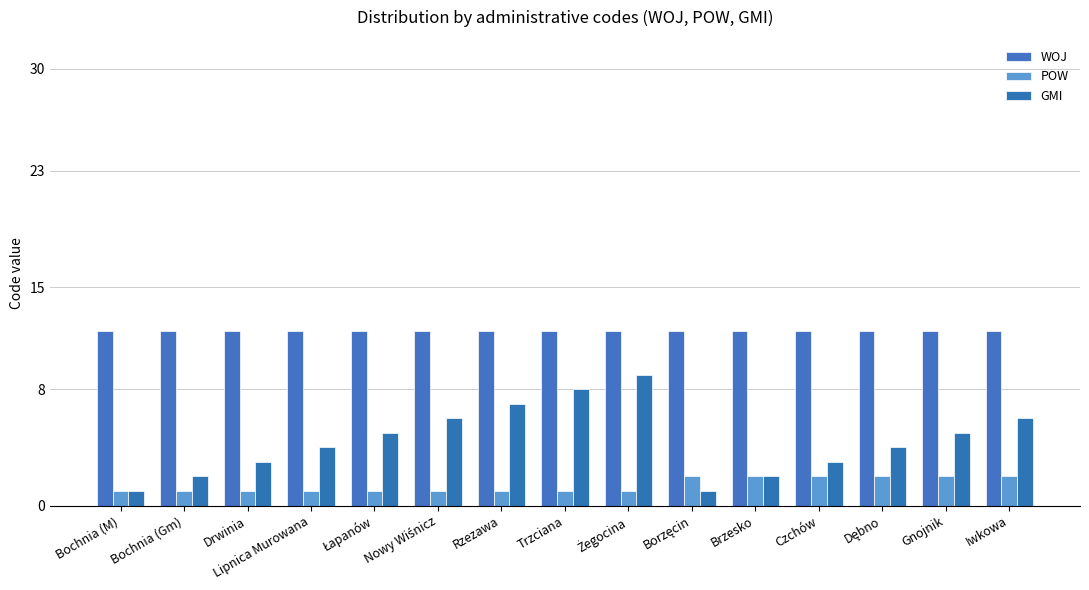

How many GMI values are between 2 and 6?

10